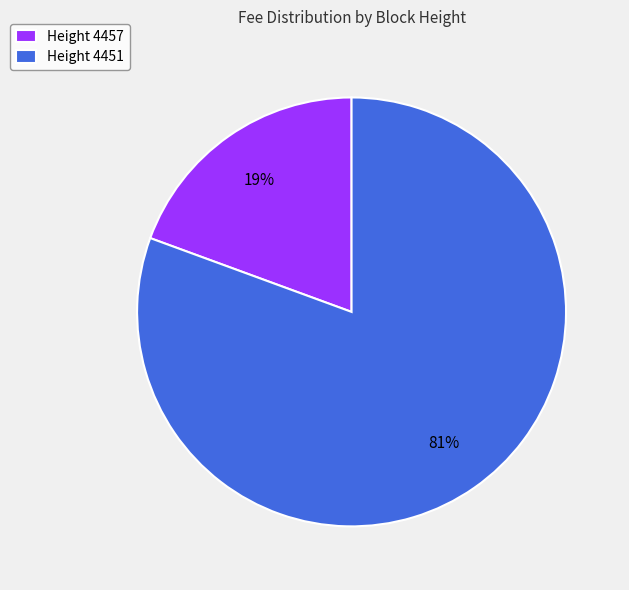

Does Height 4451 account for over 50% of the chart?

Yes